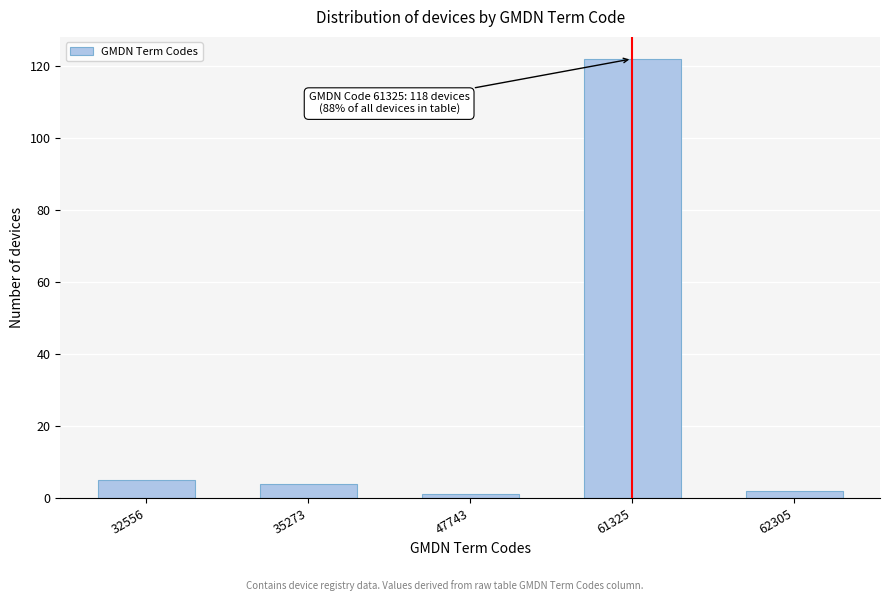

Reading left to right, what are all the values shown in this chart?

32556=5	35273=4	47743=1	61325=122	62305=2